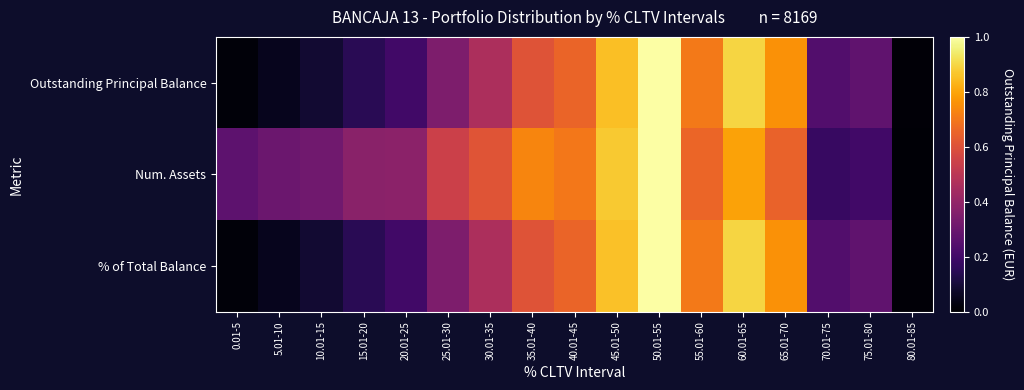

Reading left to right, extract all data points from this chart.

Outstanding Principal Balance: 0.01-5=0.0	5.01-10=0.1	10.01-15=0.1	15.01-20=0.1	20.01-25=0.2	25.01-30=0.3	30.01-35=0.5	35.01-40=0.6	40.01-45=0.7	45.01-50=0.9	50.01-55=1.0	55.01-60=0.7	60.01-65=0.9	65.01-70=0.8	70.01-75=0.2	75.01-80=0.3	80.01-85=0.0
Num. Assets: 0.01-5=0.3	5.01-10=0.3	10.01-15=0.3	15.01-20=0.4	20.01-25=0.4	25.01-30=0.5	30.01-35=0.6	35.01-40=0.7	40.01-45=0.7	45.01-50=0.9	50.01-55=1.0	55.01-60=0.7	60.01-65=0.8	65.01-70=0.7	70.01-75=0.2	75.01-80=0.2	80.01-85=0.0
% of Total Balance: 0.01-5=0.0	5.01-10=0.1	10.01-15=0.1	15.01-20=0.1	20.01-25=0.2	25.01-30=0.3	30.01-35=0.5	35.01-40=0.6	40.01-45=0.7	45.01-50=0.9	50.01-55=1.0	55.01-60=0.7	60.01-65=0.9	65.01-70=0.8	70.01-75=0.2	75.01-80=0.3	80.01-85=0.0